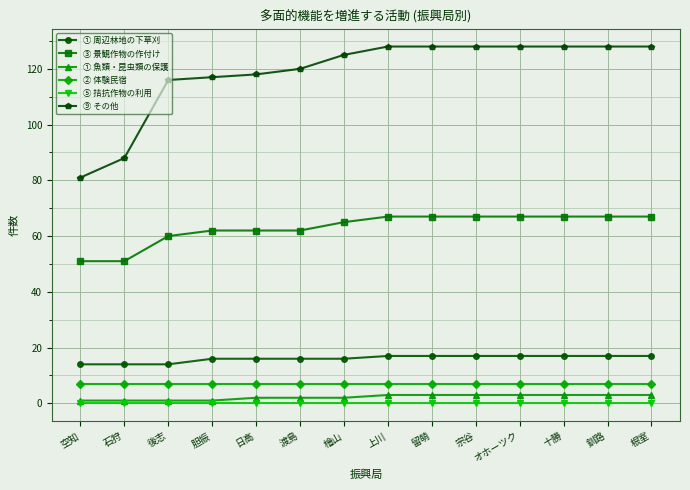

True or false: ① 周辺林地の下草刈 and ① 魚類・昆虫類の保護 intersect in this chart.

False